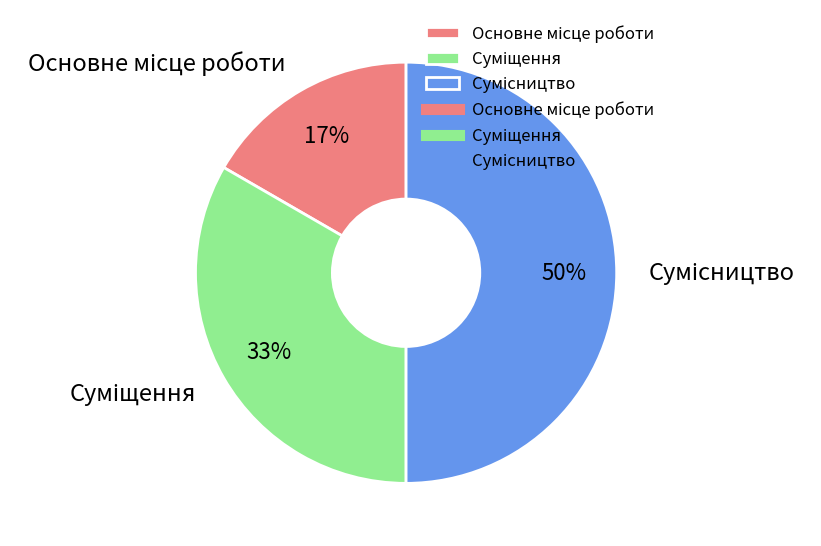

To the nearest percent, what is the difference between the largest and smallest slice percentages?

33%